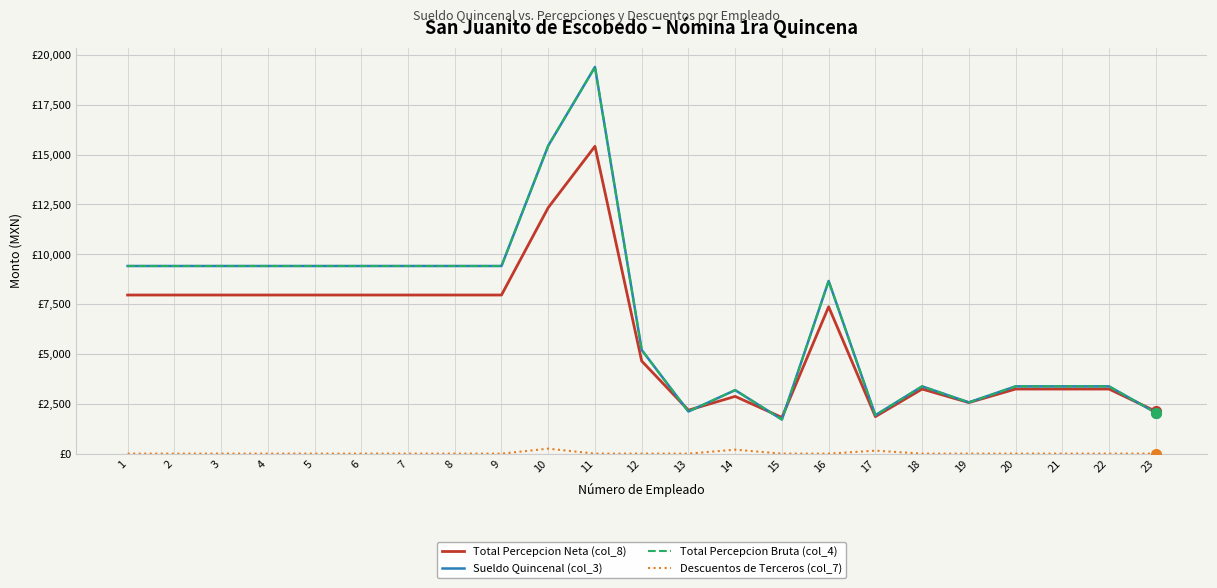

Reading left to right, extract all data points from this chart.

Total Percepcion Neta (col_8): 7954.6	7954.6	7954.6	7954.6	7954.6	7954.6	7954.6	7954.6	7954.6	12337.4	15413.2	4643.8	2178.9	2870.7	1815.0	7365.6	1856.0	3239.1	2559.0	3239.1	3239.1	3239.1	2121.1
Sueldo Quincenal (col_3): 9410.0	9410.0	9410.0	9410.0	9410.0	9410.0	9410.0	9410.0	9410.0	15440.0	19391.0	5200.0	2112.0	3185.0	1710.0	8661.0	1927.0	3374.0	2571.0	3374.0	3374.0	3374.0	2050.0
Total Percepcion Bruta (col_4): 9410.0	9410.0	9410.0	9410.0	9410.0	9410.0	9410.0	9410.0	9410.0	15440.0	19391.0	5200.0	2112.0	3185.0	1710.0	8661.0	1927.0	3374.0	2571.0	3374.0	3374.0	3374.0	2050.0
Descuentos de Terceros (col_7): 0.0	0.0	0.0	0.0	0.0	0.0	0.0	0.0	0.0	250.0	0.0	0.0	0.0	200.0	0.0	0.0	150.0	0.0	0.0	0.0	0.0	0.0	0.0